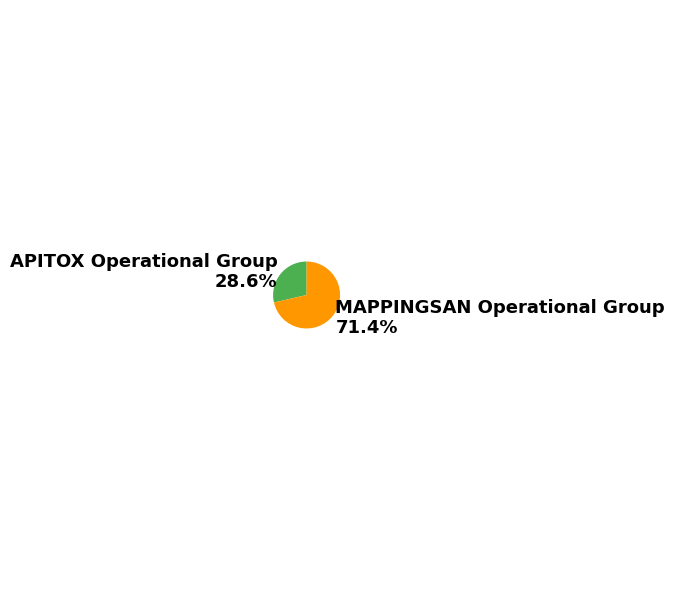

How many slices are in this pie chart?

2